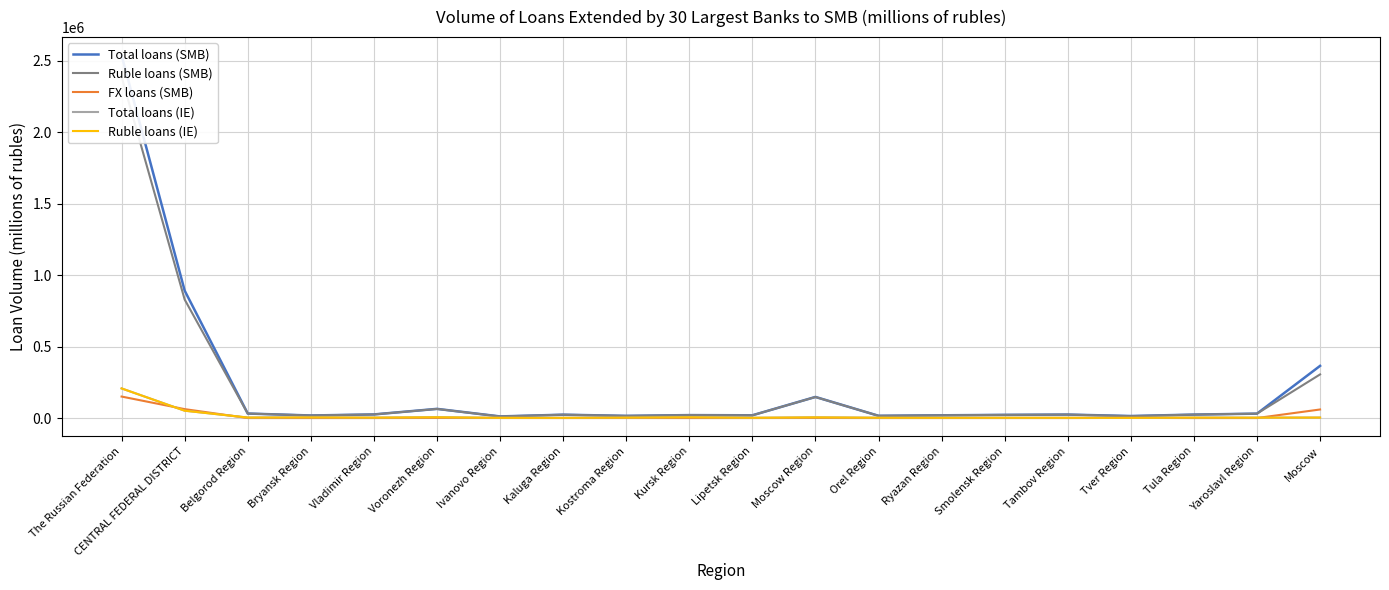

Is the value of Ruble loans (SMB) at Belgorod Region greater than the value of Total loans (SMB) at Moscow Region?

No